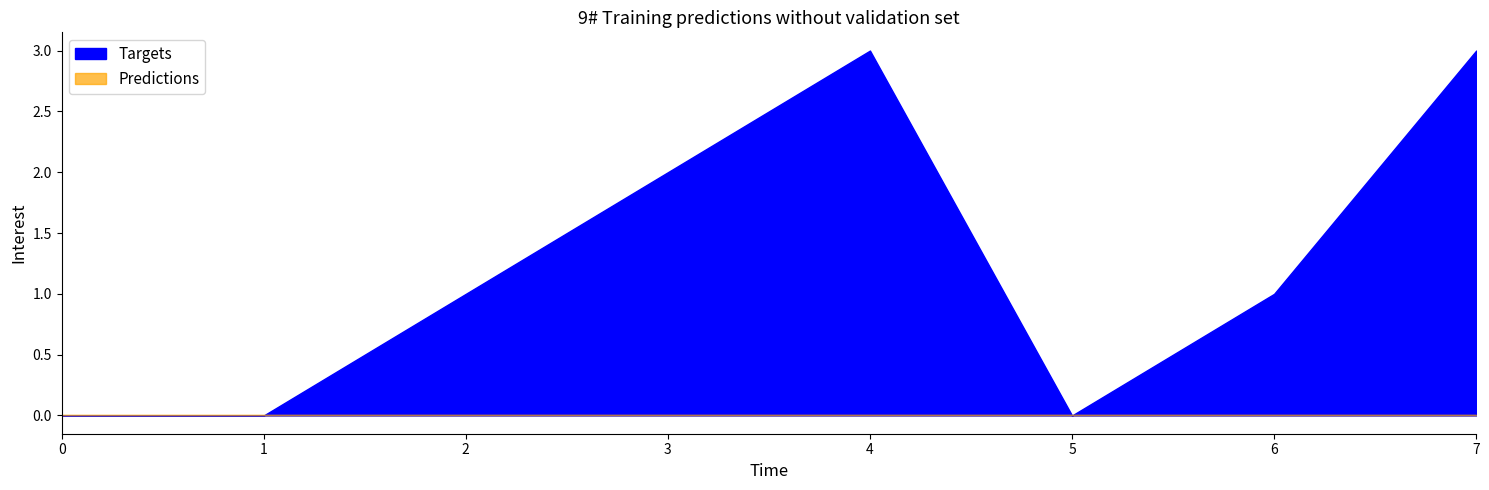

Is it true that value equals 199.8 at -1?

False